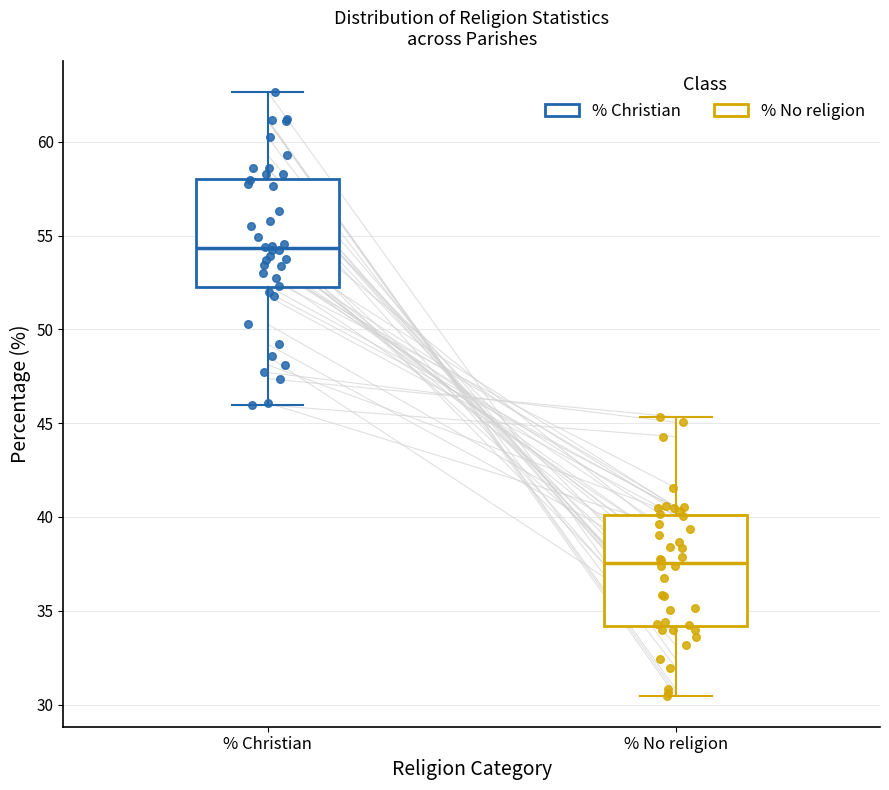

Where does the upper whisker of the box for % Christian end on the y-axis? The values are not printed on the chart, so give them approximately, as read against the axis.

62.5